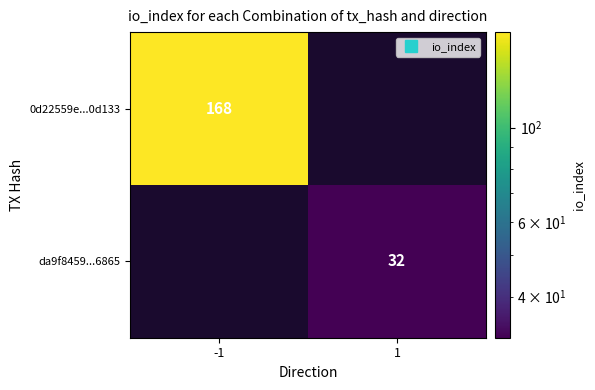

List the series in order of their overall mean, highest first.

0d22559e...0d133, da9f8459...6865